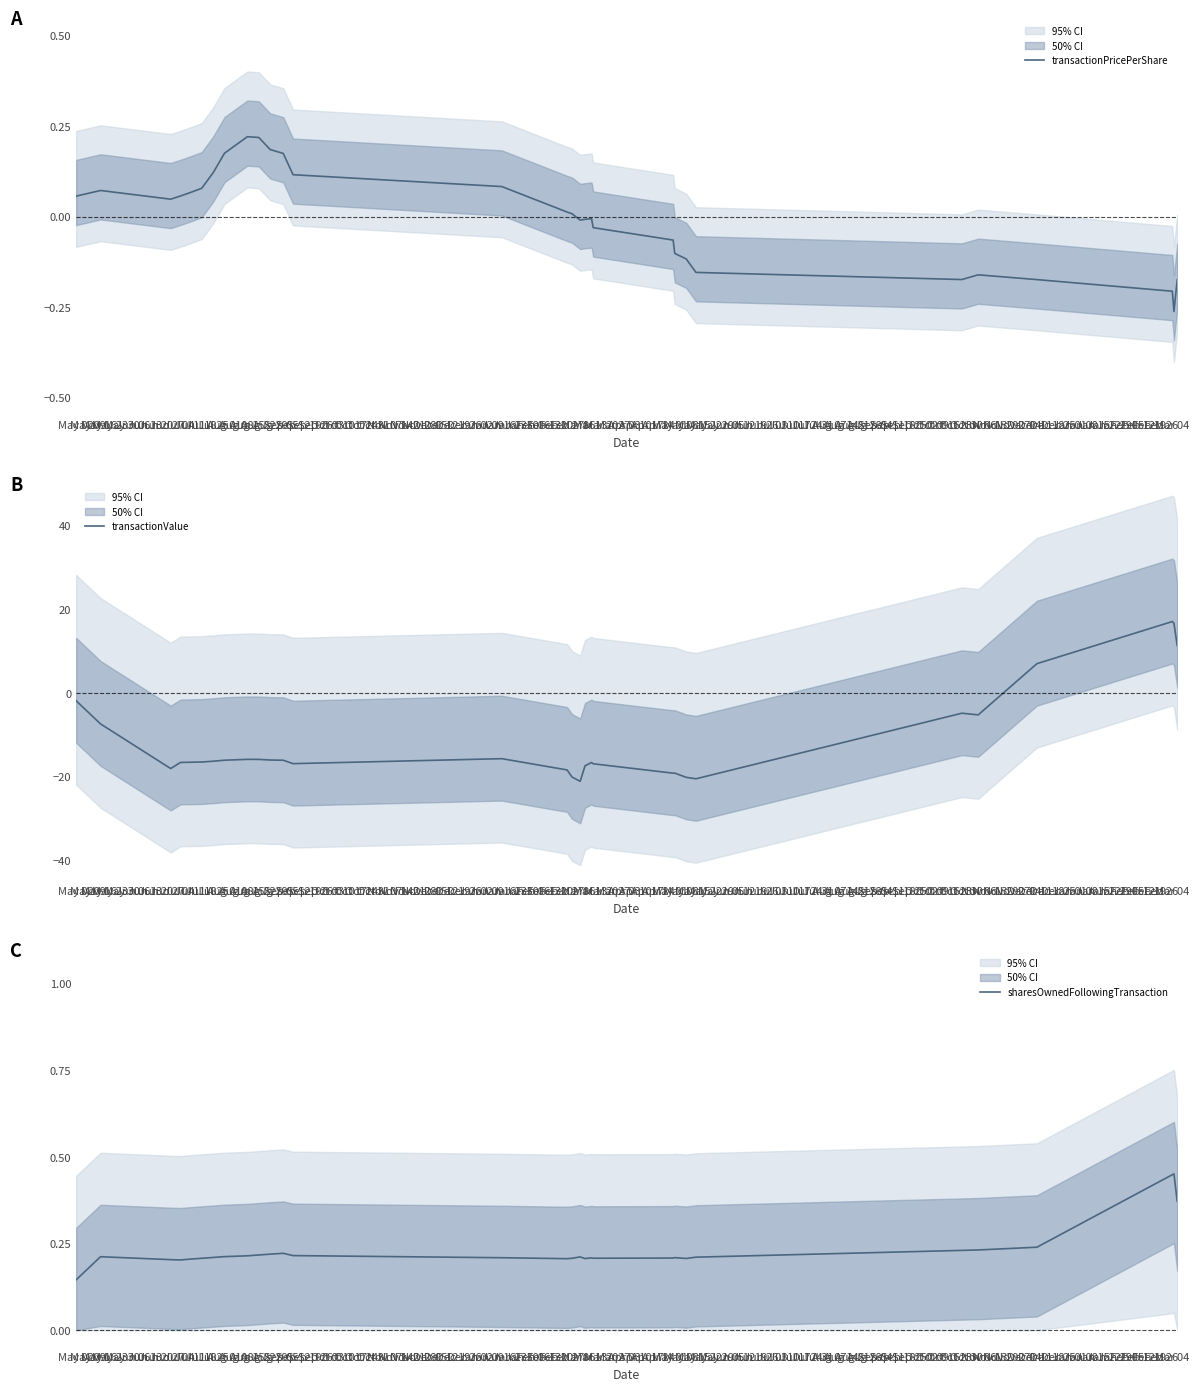

What is the difference between the maximum and minimum values in the transactionPricePerShare series?

0.5